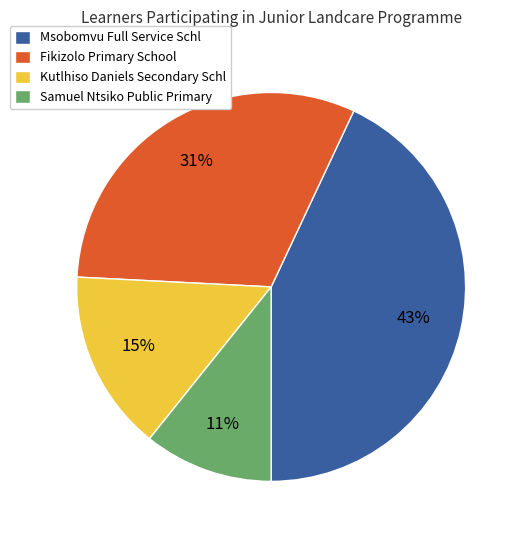

To the nearest percent, what portion does Kutlhiso Daniels Secondary Schl represent?

15%